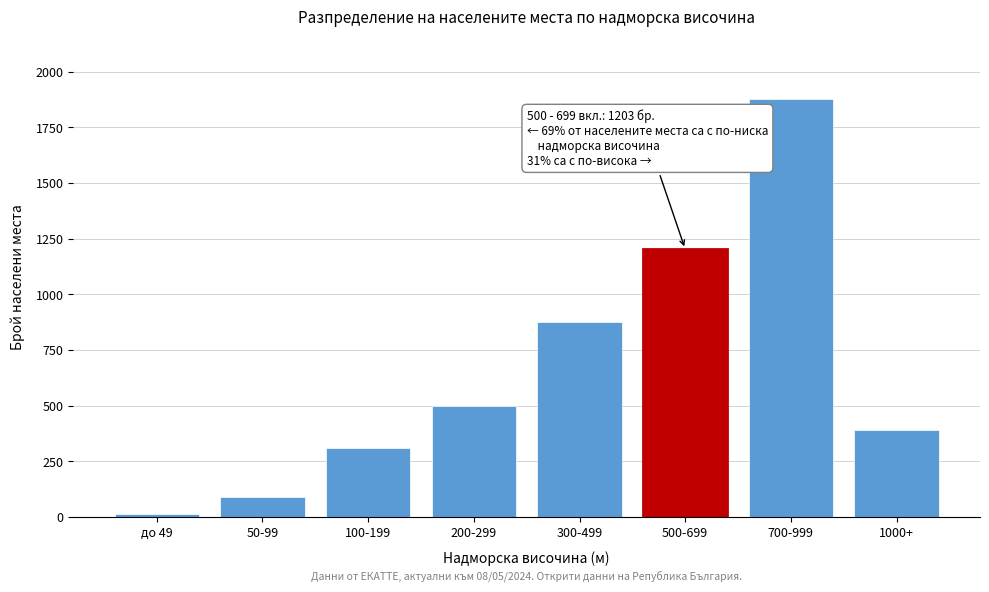

Reading left to right, list all the values displayed in this chart.

до 49=14	50-99=89	100-199=312	200-299=498	300-499=876	500-699=1203	700-999=1876	1000+=391